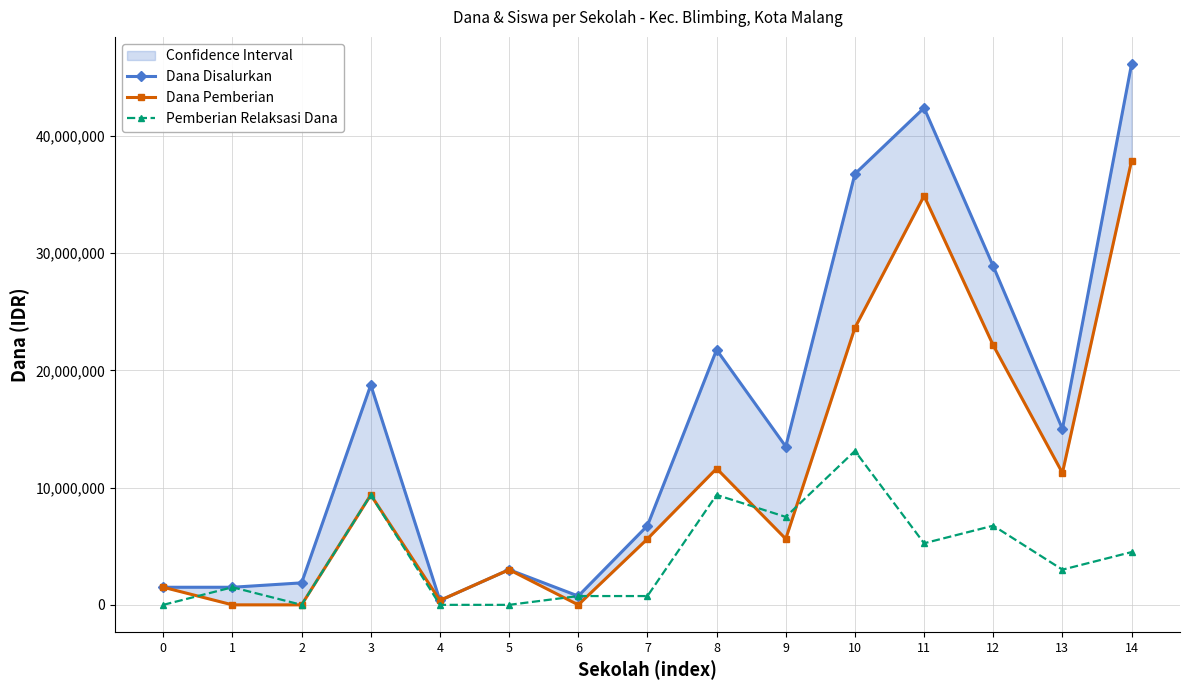

At 1, list the series in order from smallest to largest.

Dana Pemberian, Dana Disalurkan, Pemberian Relaksasi Dana